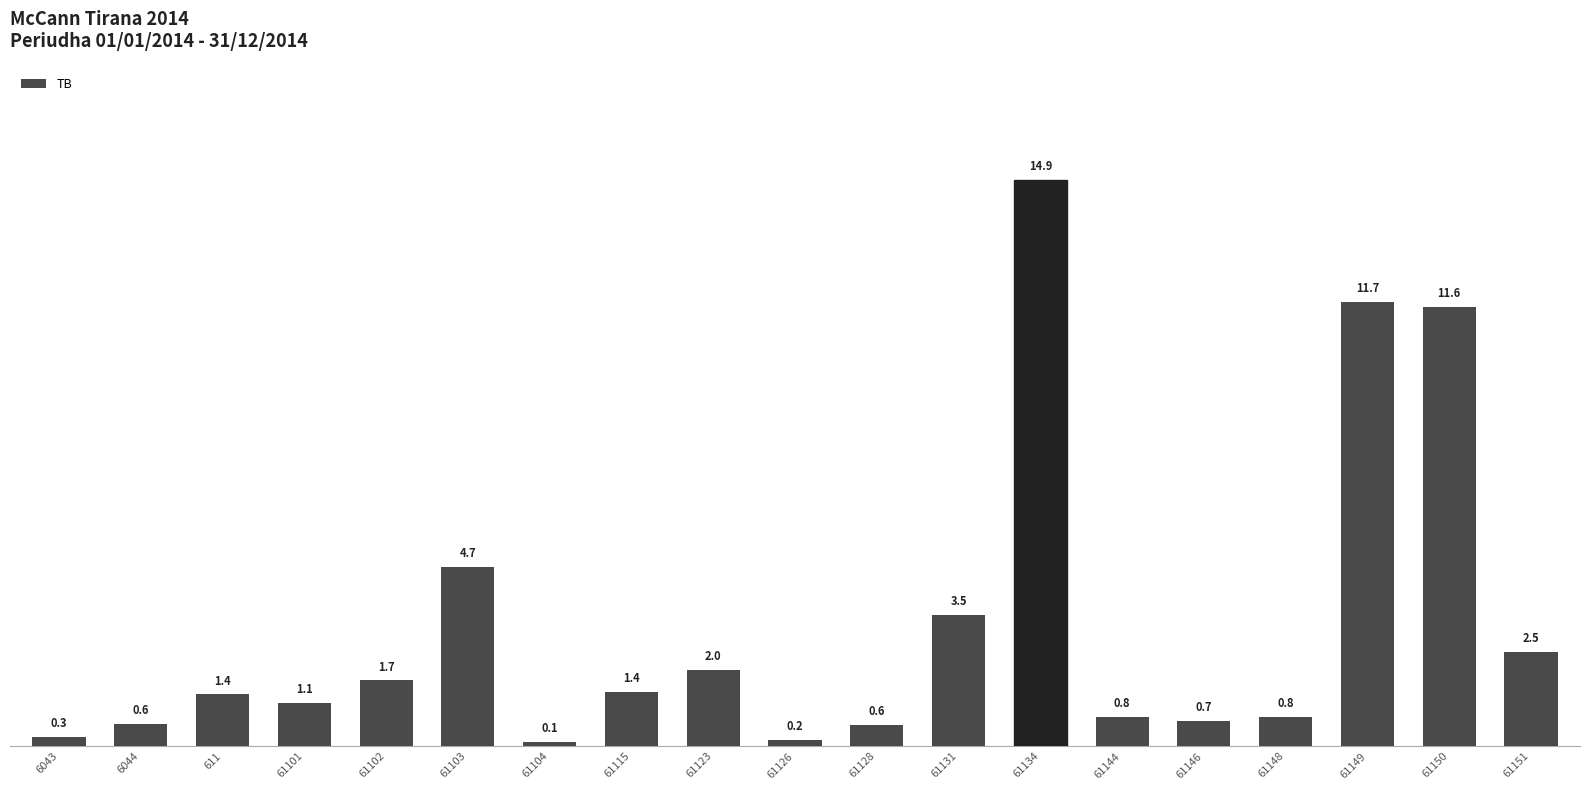

Which label corresponds to the largest value in the chart?

61134